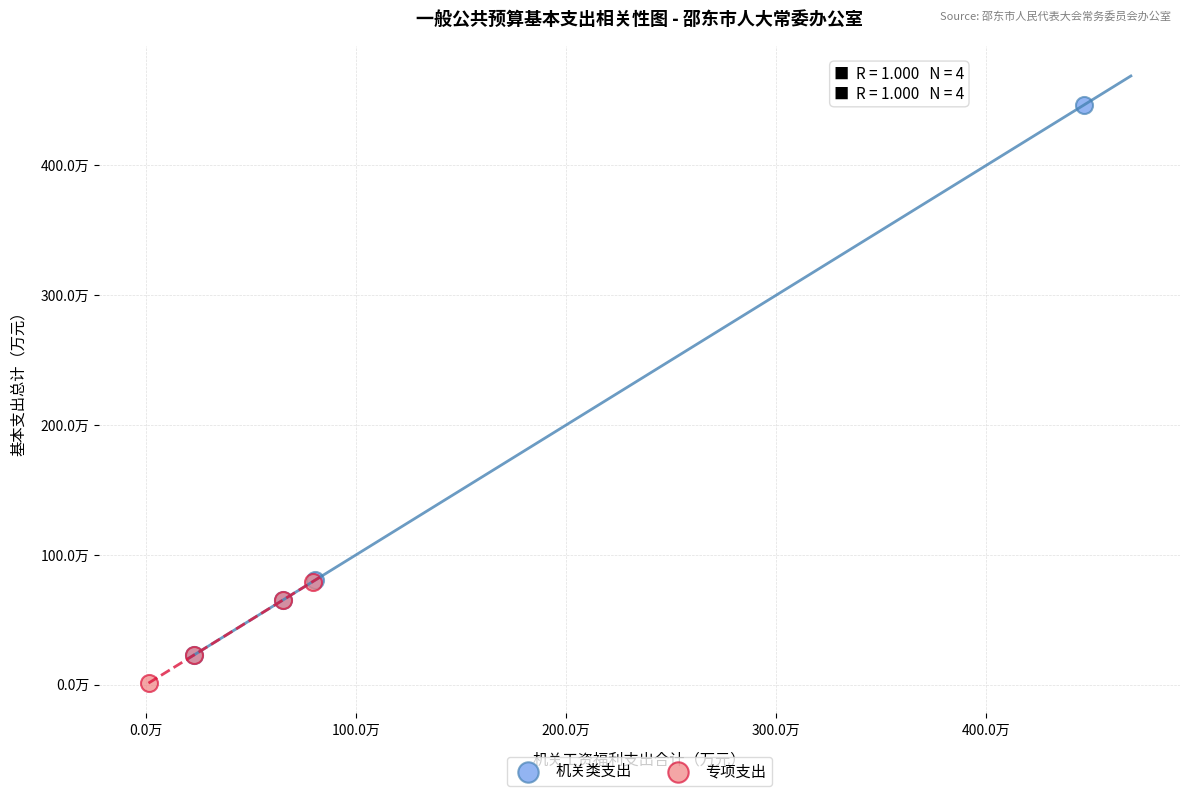

What are all the series names shown in the legend?

机关类支出, 专项支出